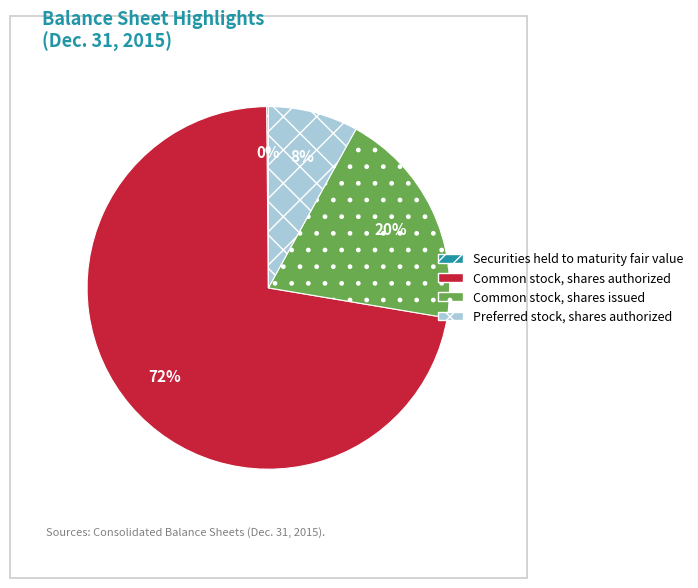

Between Common stock, shares issued and Preferred stock, shares authorized, which is larger?

Common stock, shares issued